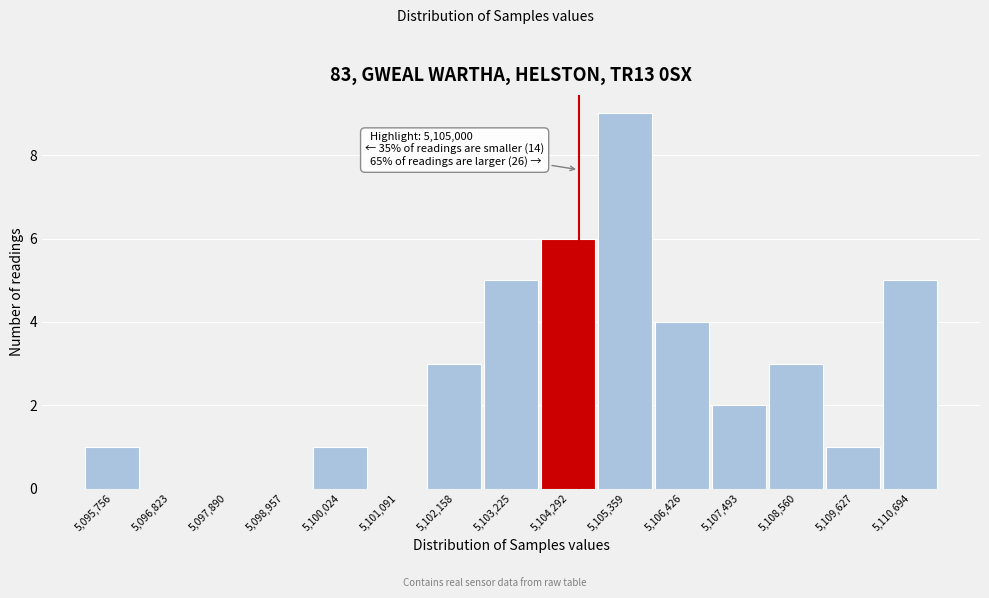

Reading left to right, list all the values displayed in this chart.

5,095,756=1	5,096,823=0	5,097,890=0	5,098,957=0	5,100,024=1	5,101,091=0	5,102,158=3	5,103,225=5	5,104,292=6	5,105,359=9	5,106,426=4	5,107,493=2	5,108,560=3	5,109,627=1	5,110,694=5